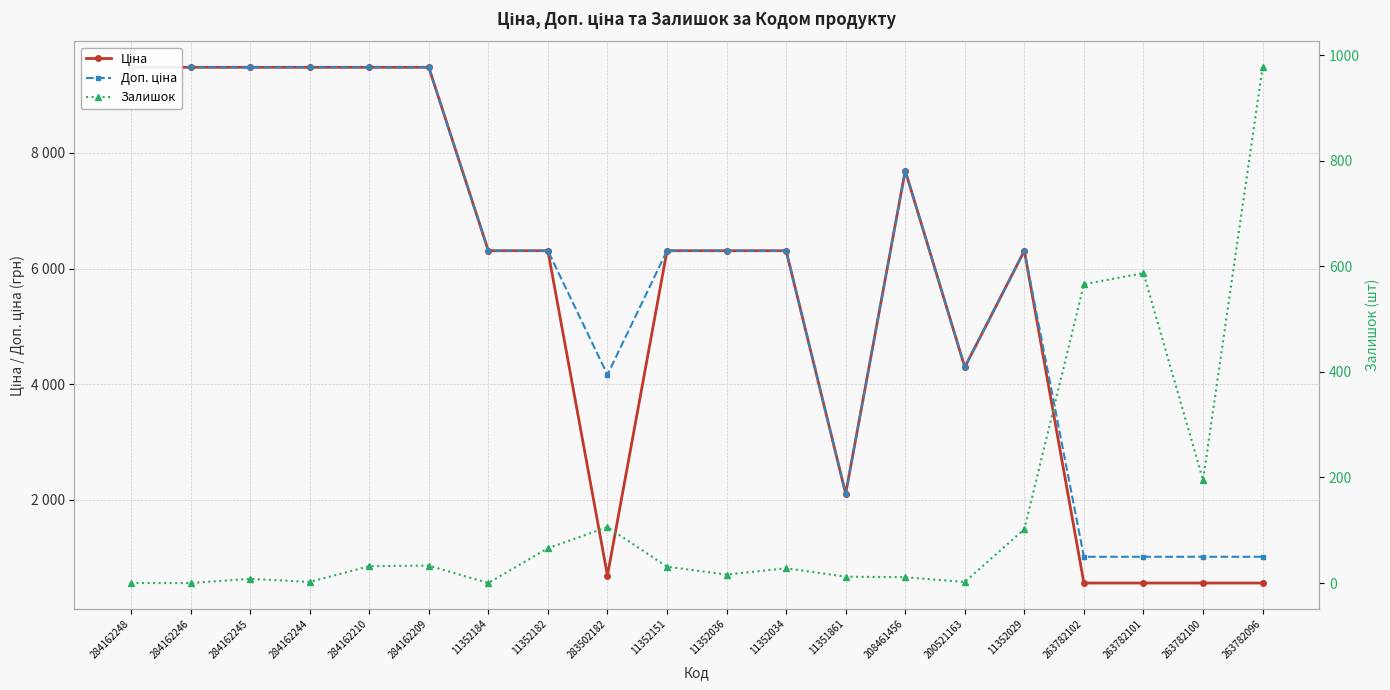

True or false: Залишок has more than 1 interior local peaks.

True